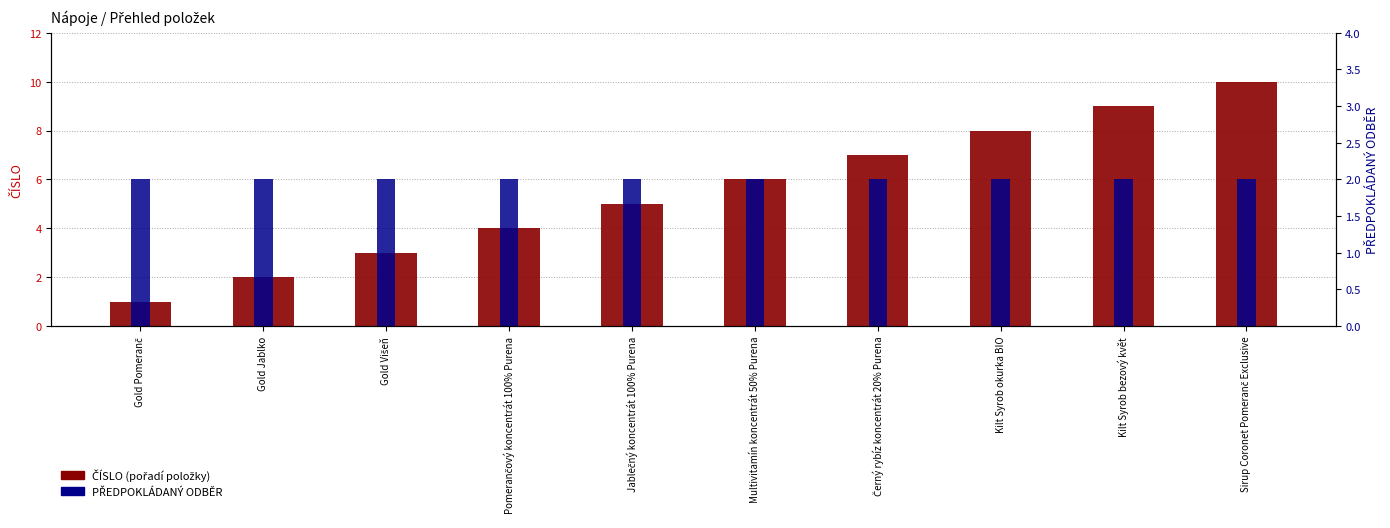

What is the label of the 5th bar from the right?

Multivitamín koncentrát 50% Purena